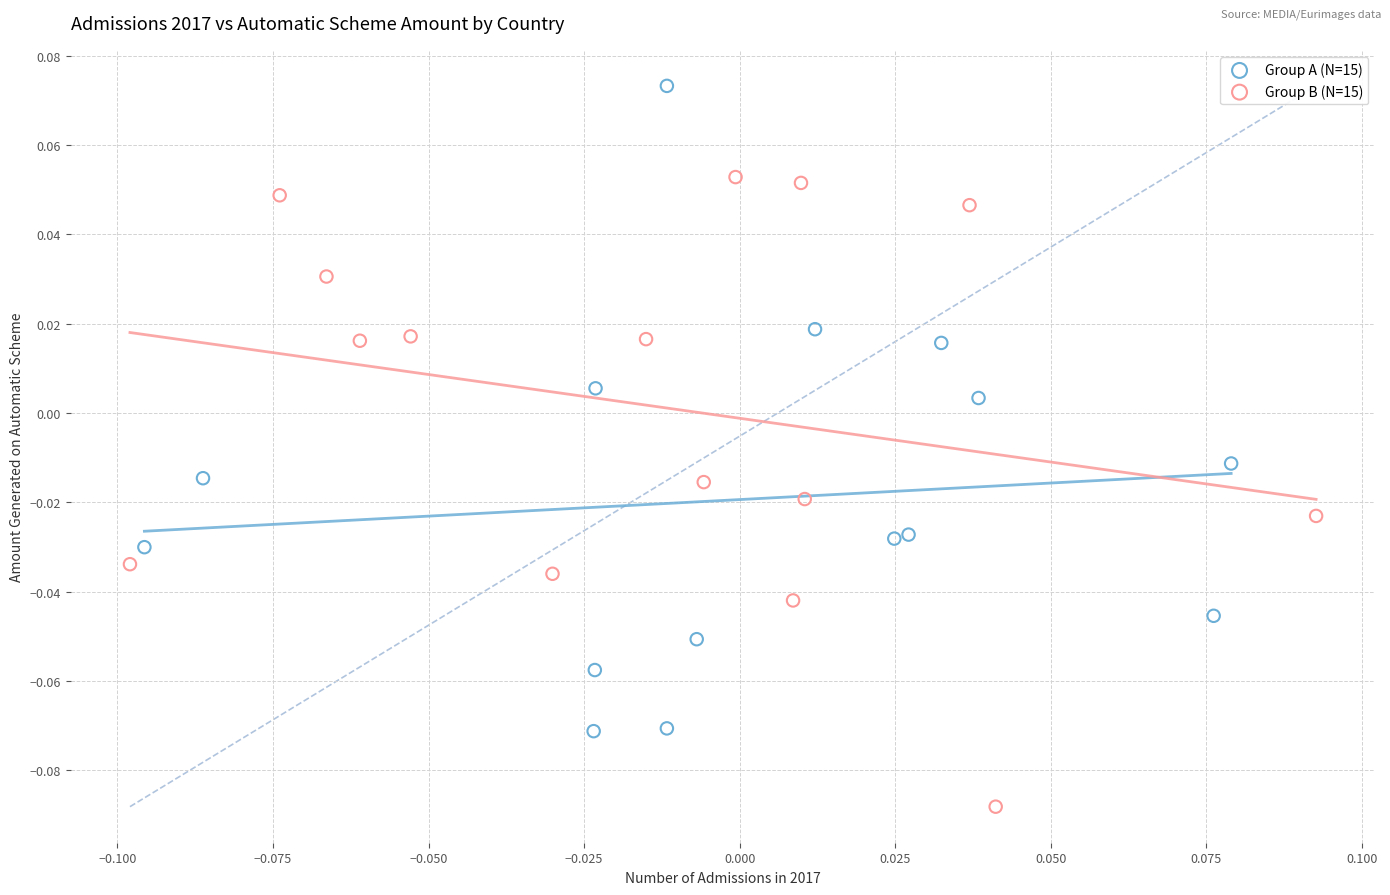

Which series contains the lowest Y value?

Group B (N=15)